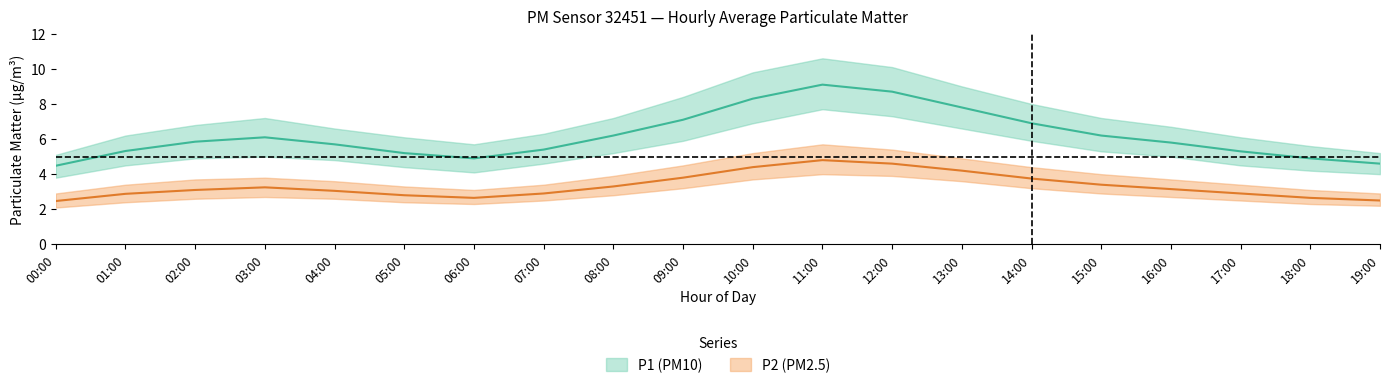

What position from the left is 18:00?

19